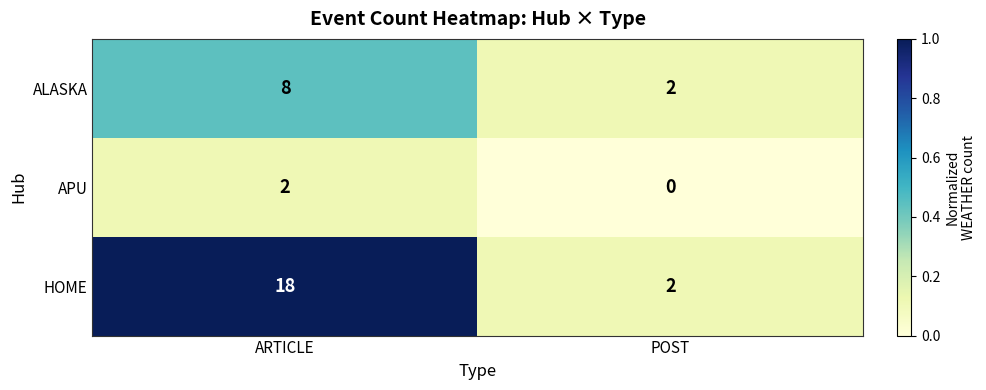

Between ARTICLE and POST, which series saw the biggest shift?

HOME